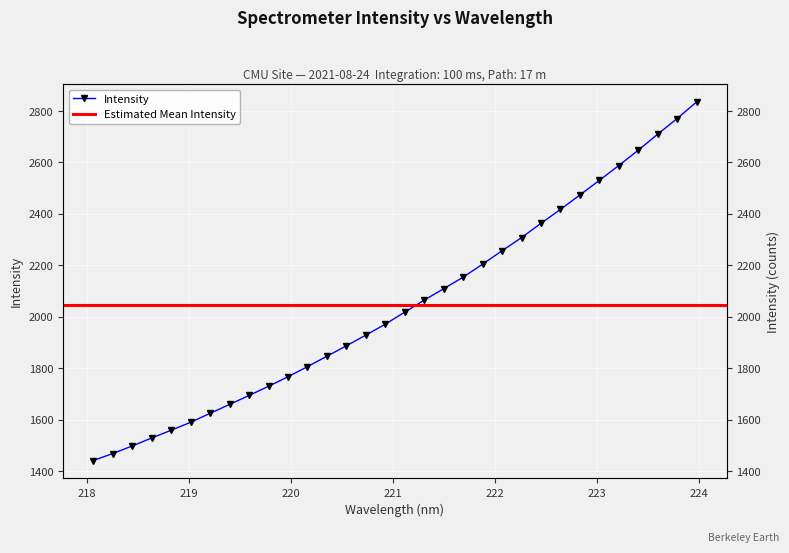

What is the change in value from 221.1174 to 222.263?

+289.5